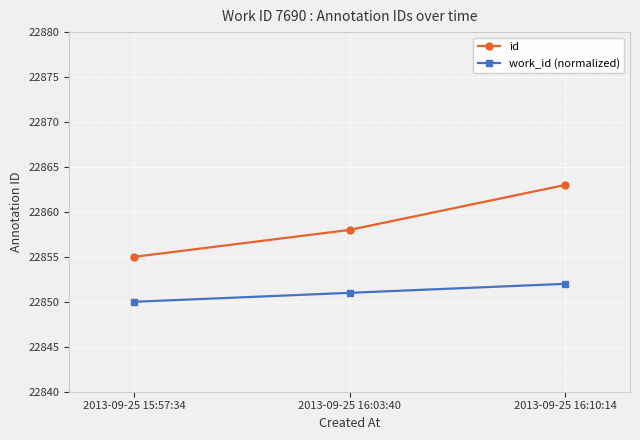

At which category is the sum across all series the highest?

2013-09-25 16:10:14